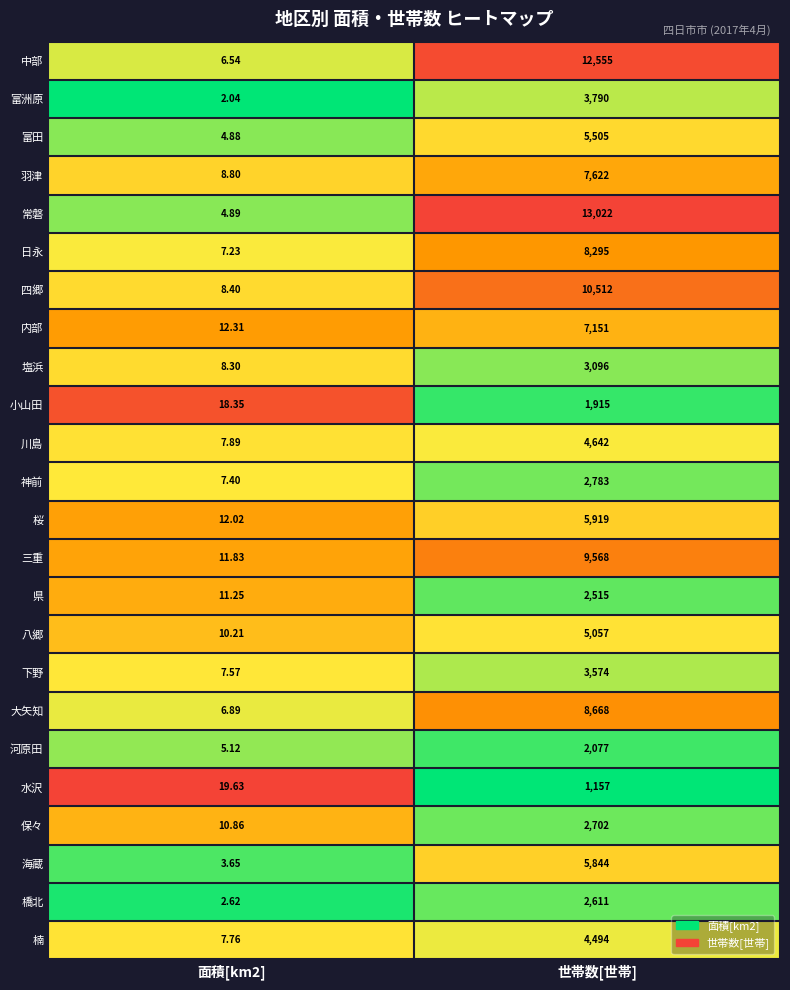

Which series has the largest range (max minus min)?

常磐